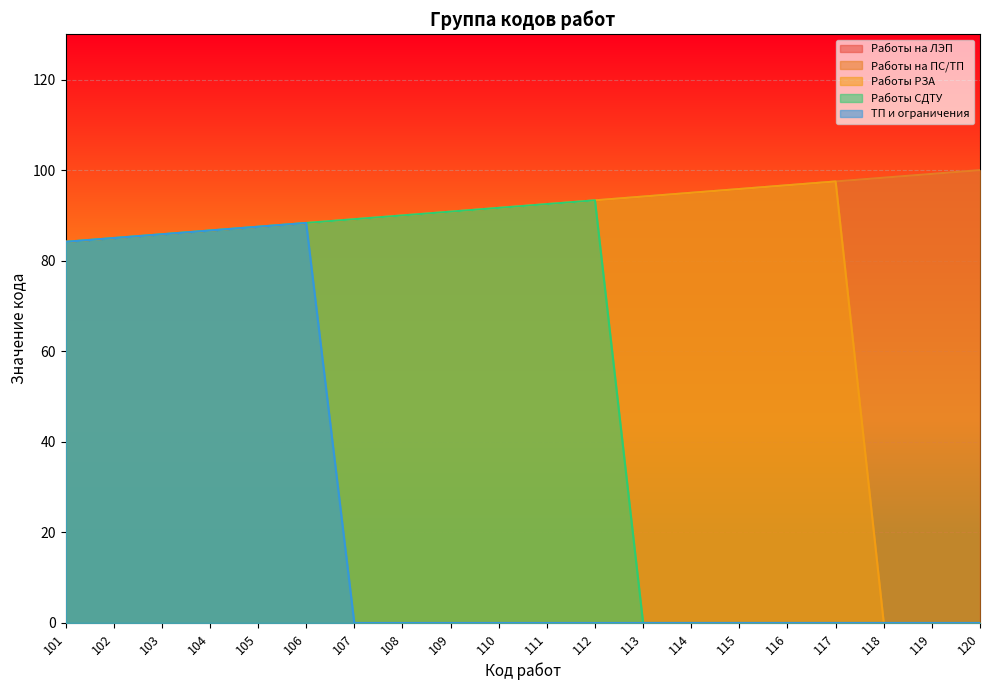

What is the value of the Работы на ЛЭП point at the 3rd from the left?

85.8